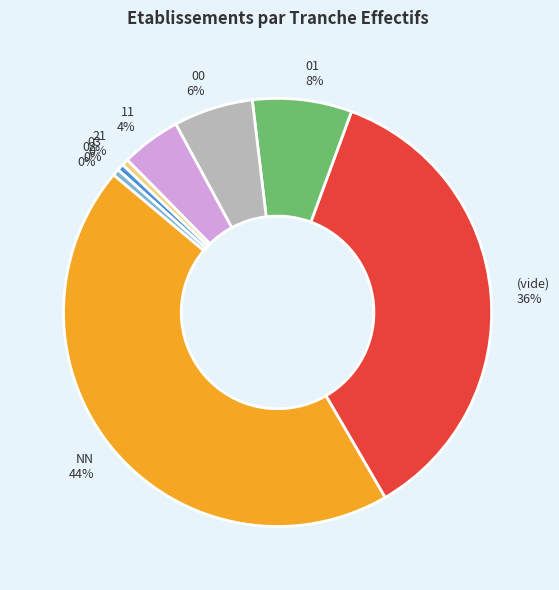

Combined, do NN and 02 account for over 50%?

No